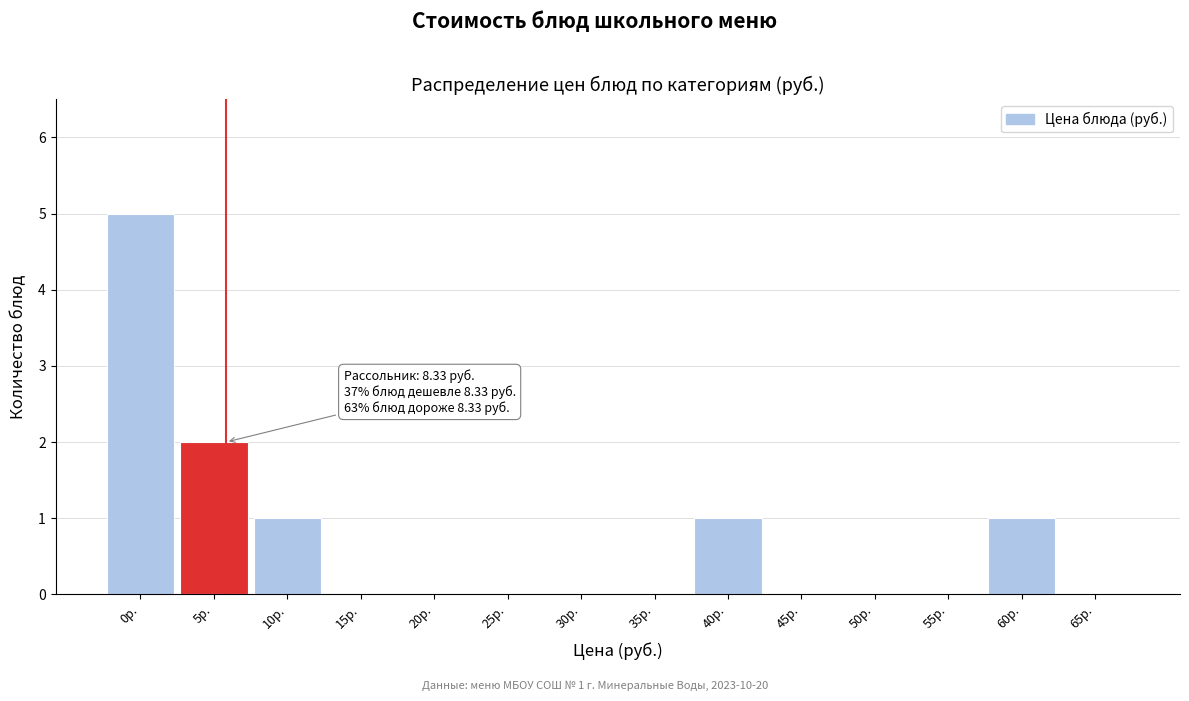

Reading left to right, what are all the values shown in this chart?

0р.=5	5р.=2	10р.=1	15р.=0	20р.=0	25р.=0	30р.=0	35р.=0	40р.=1	45р.=0	50р.=0	55р.=0	60р.=1	65р.=0